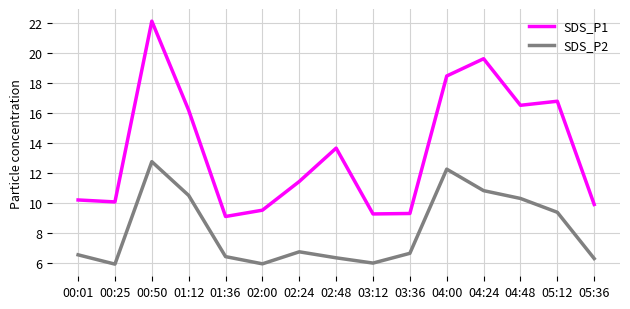

How many interior local peaks does the SDS_P1 series have?

4